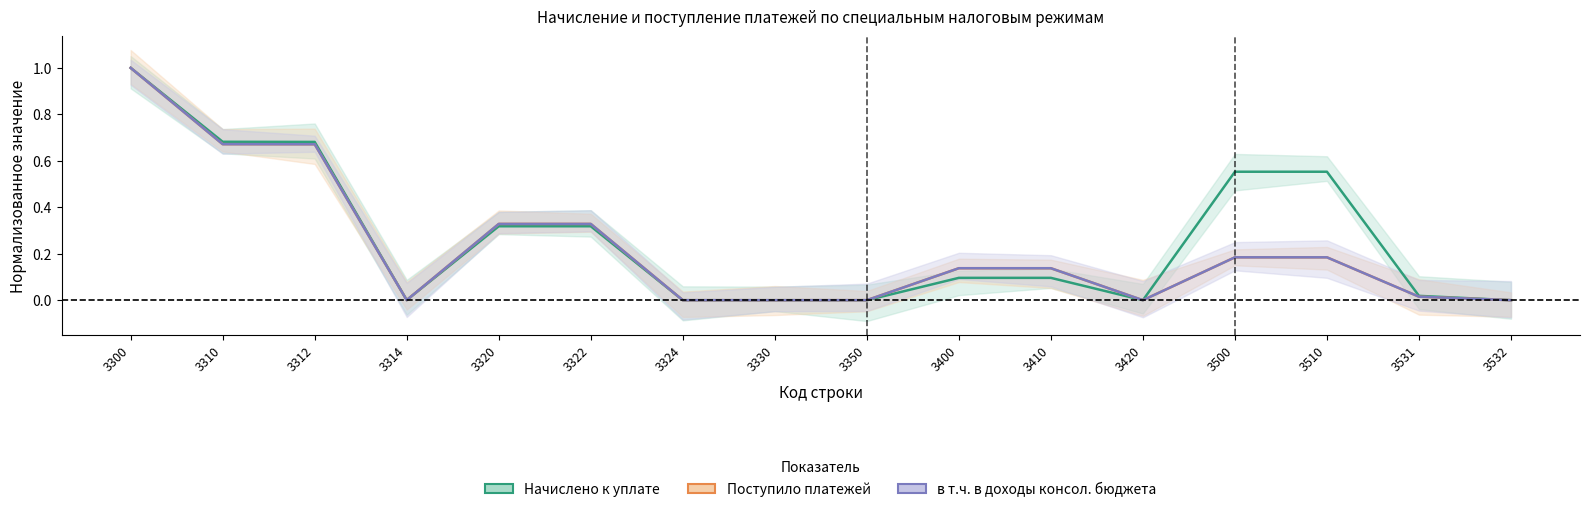

Reading left to right, list all the values displayed in this chart.

Начислено к уплате: 3300=1.0	3310=0.7	3312=0.7	3314=0.0	3320=0.3	3322=0.3	3324=0.0	3330=0.0	3350=-0.0	3400=0.1	3410=0.1	3420=0.0	3500=0.6	3510=0.6	3531=0.0	3532=0.0
Поступило платежей: 3300=1.0	3310=0.7	3312=0.7	3314=0.0	3320=0.3	3322=0.3	3324=0.0	3330=0.0	3350=0.0	3400=0.1	3410=0.1	3420=0.0	3500=0.2	3510=0.2	3531=0.0	3532=0.0
в т.ч. в доходы консол. бюджета: 3300=1.0	3310=0.7	3312=0.7	3314=0.0	3320=0.3	3322=0.3	3324=0.0	3330=0.0	3350=0.0	3400=0.1	3410=0.1	3420=0.0	3500=0.2	3510=0.2	3531=0.0	3532=0.0